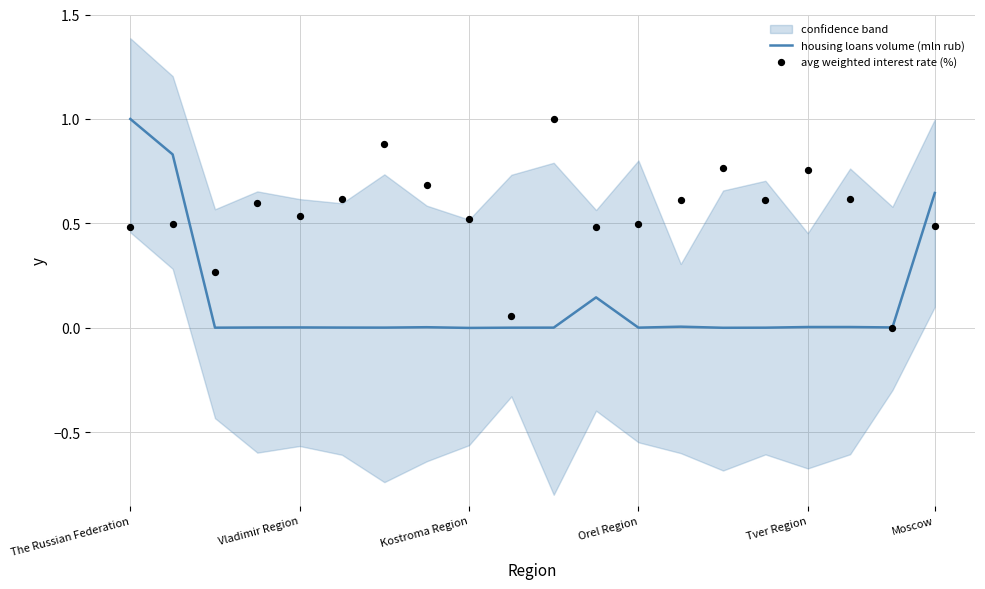

Is it true that housing loans volume (mln rub) equals 0.5 at Kostroma Region?

False